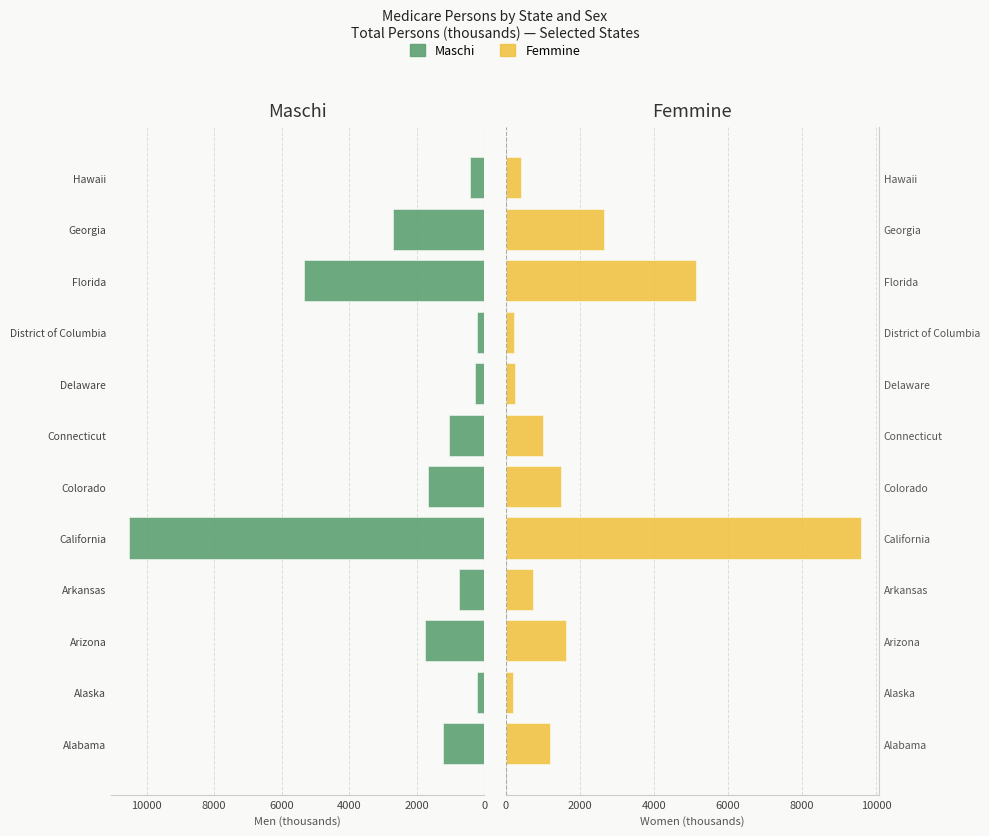

Count the number of data series in this chart.

2